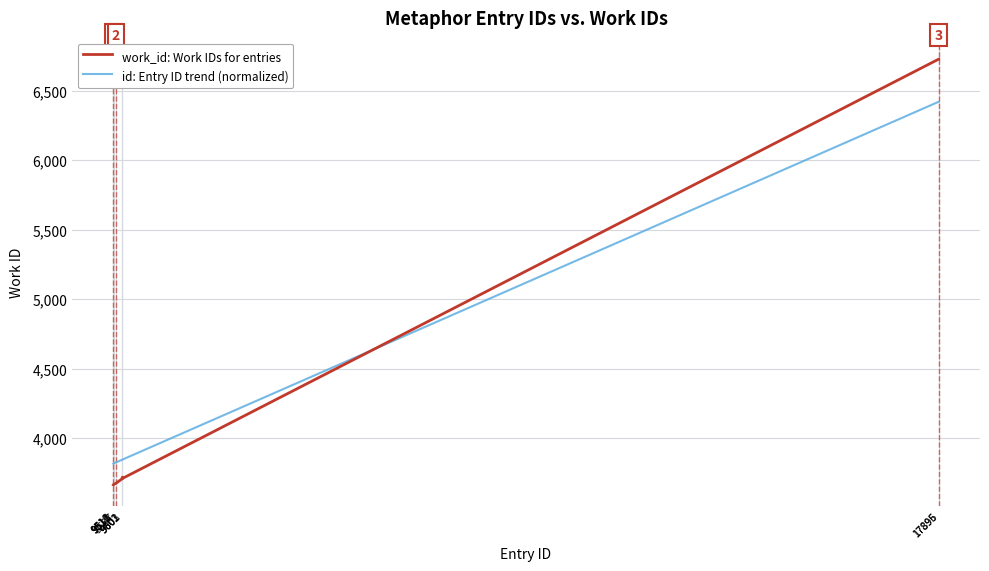

What are all the series names shown in the legend?

work_id: Work IDs for entries, id: Entry ID trend (normalized)